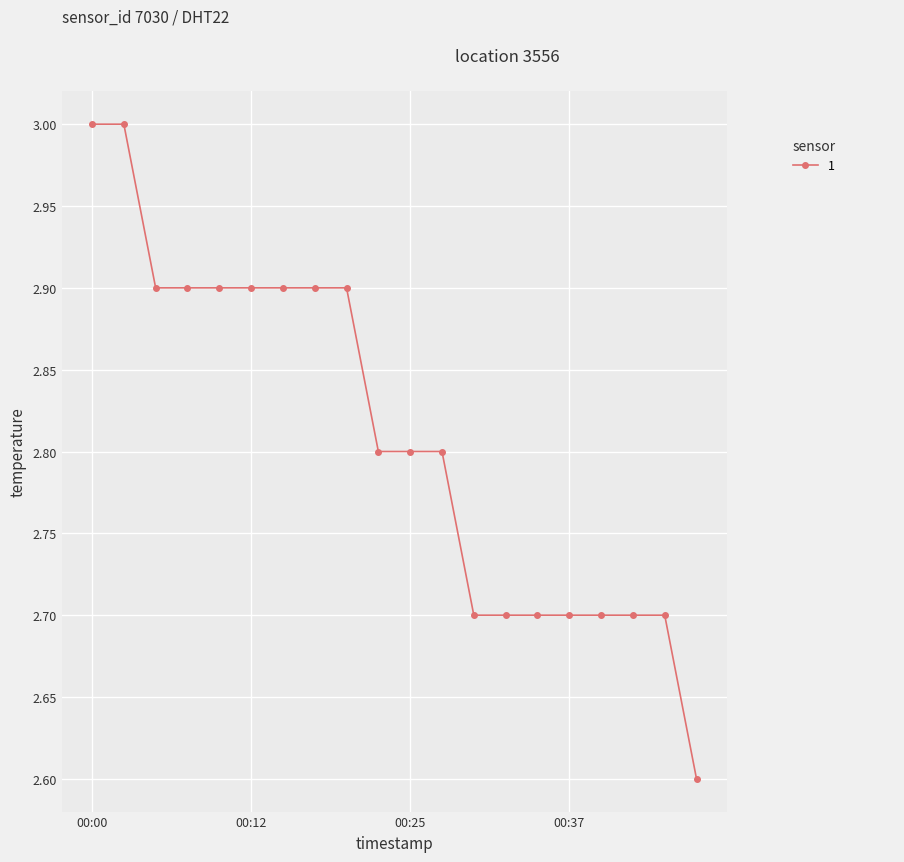

What is the difference between the second highest and second lowest values?

0.3